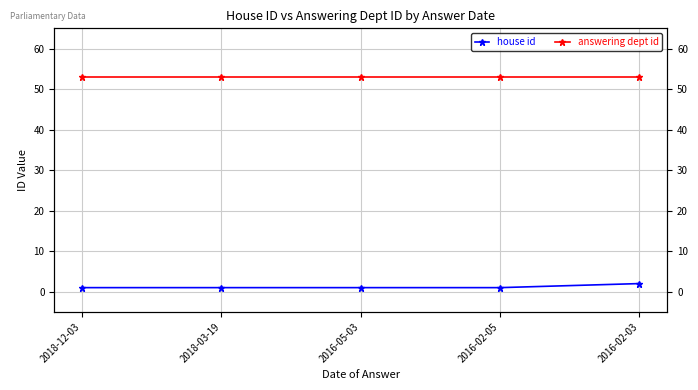

True or false: answering dept id has a value of 53 at 2016-02-03.

True